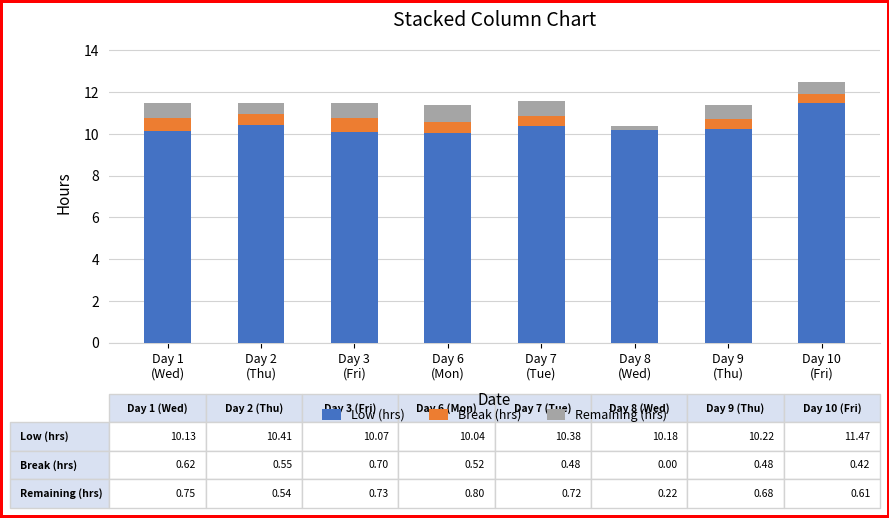

What is the total value across all series at Day 8
(Wed)?

10.4